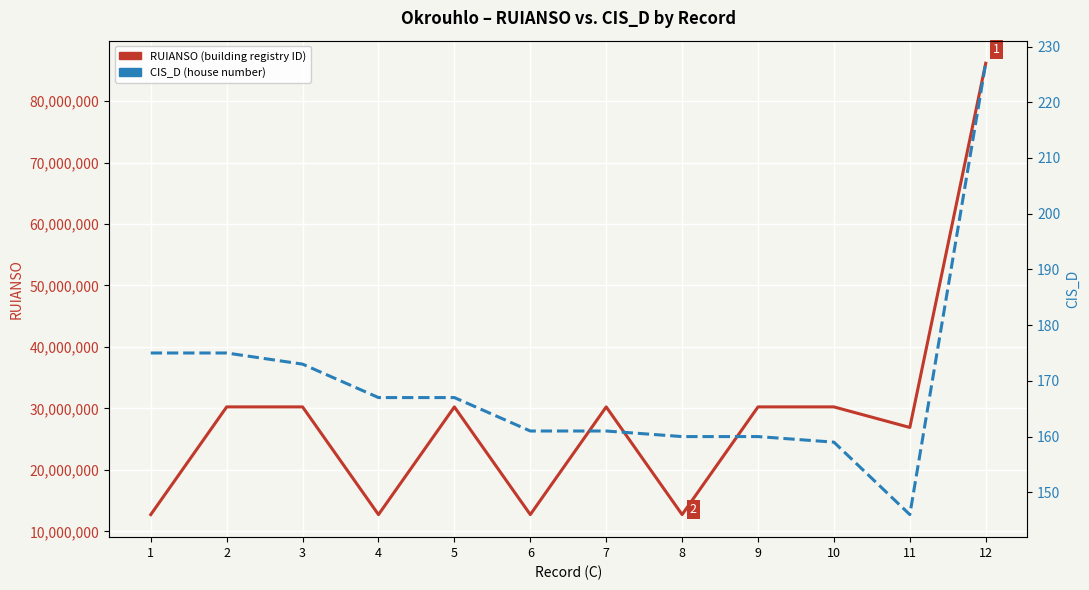

True or false: CIS_D (house number) and RUIANSO (building registry ID) cross at least once.

False